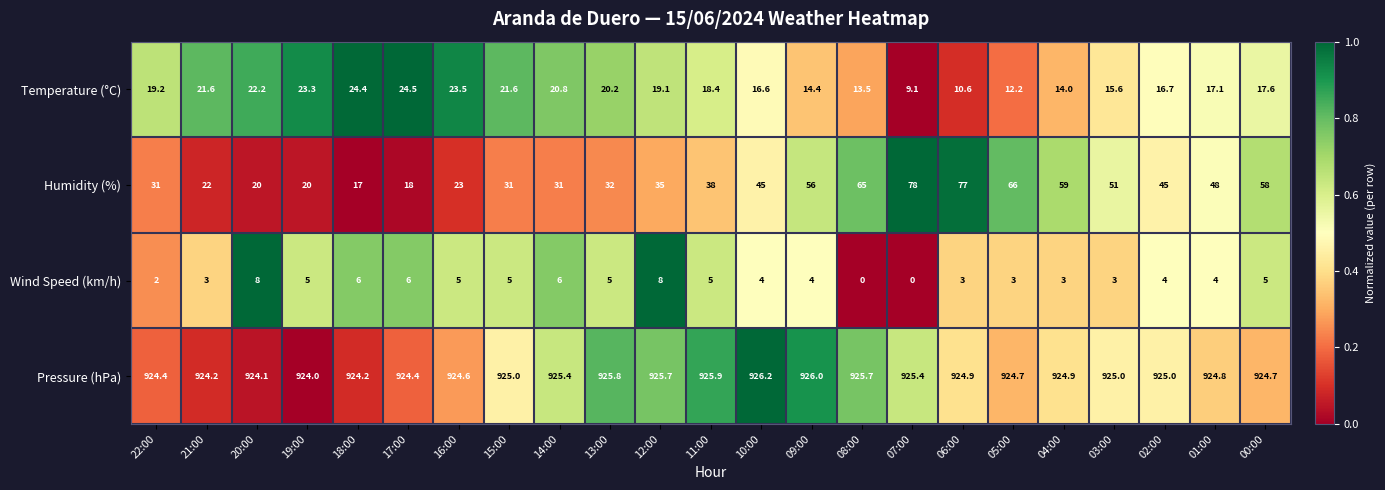

True or false: Humidity (%) has a value of 117.0 at 05:00.

False